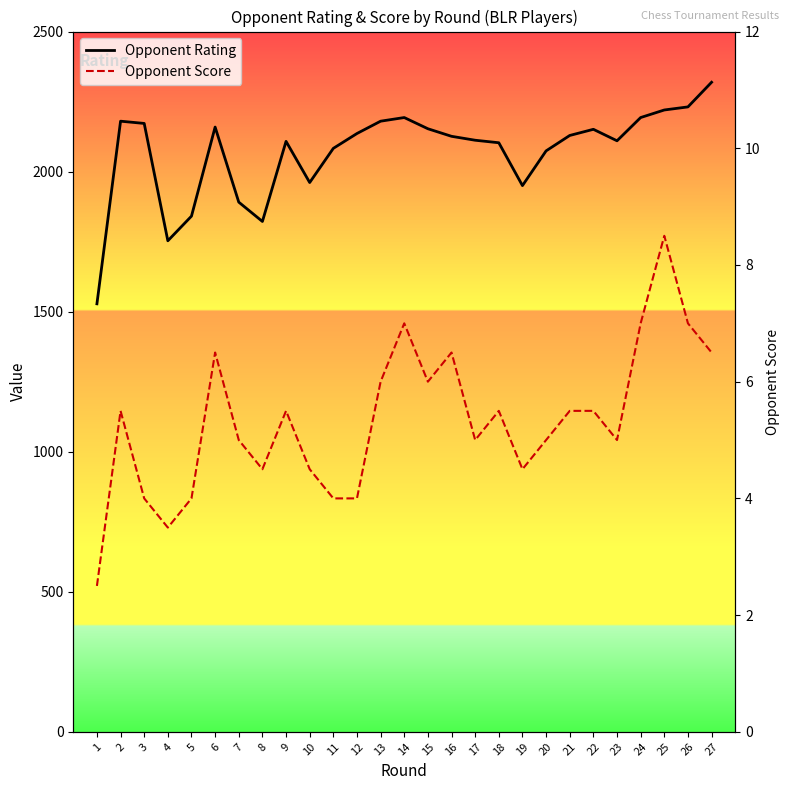

Does the chart have visible grid lines?

No